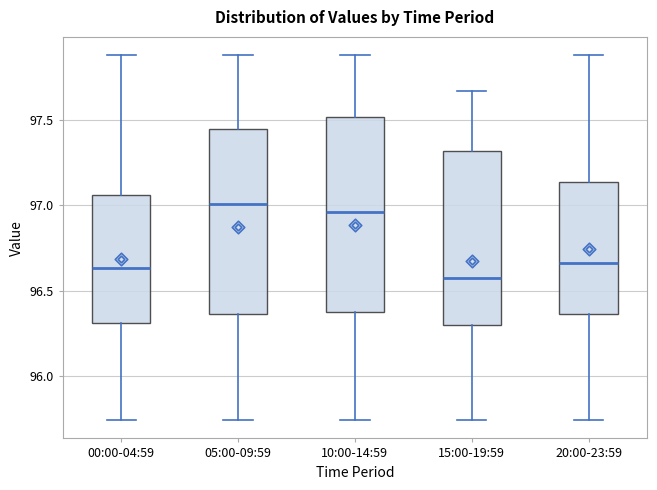

Reading left to right, read every box against the y-axis: the position of its median line, the range the box covers, and the ends of its whiskers. The values are not printed on the chart, so give them approximately, as read against the axis.

00:00-04:59: median 96.65, box 96.30 to 97.05, whiskers 95.75 to 97.90
05:00-09:59: median 97.00, box 96.35 to 97.45, whiskers 95.75 to 97.90
10:00-14:59: median 96.95, box 96.40 to 97.50, whiskers 95.75 to 97.90
15:00-19:59: median 96.60, box 96.30 to 97.30, whiskers 95.75 to 97.65
20:00-23:59: median 96.65, box 96.35 to 97.15, whiskers 95.75 to 97.90